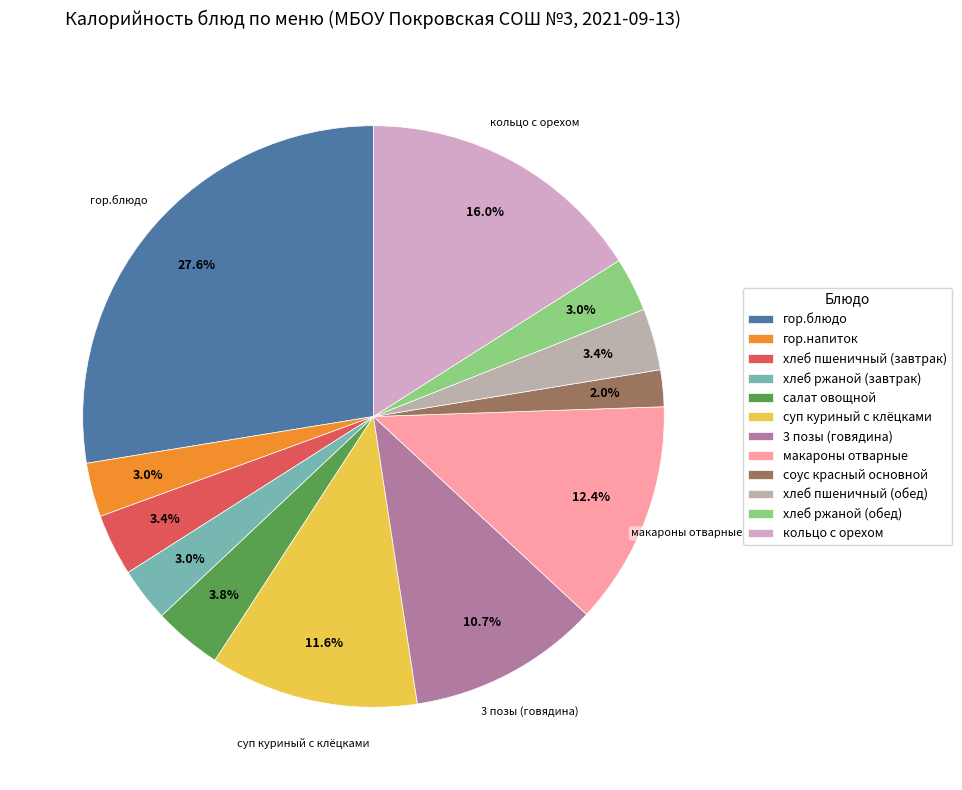

True or false: салат овощной accounts for 13% of the total.

False